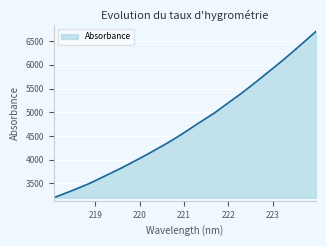

What is the difference between the maximum and minimum values?

3512.4